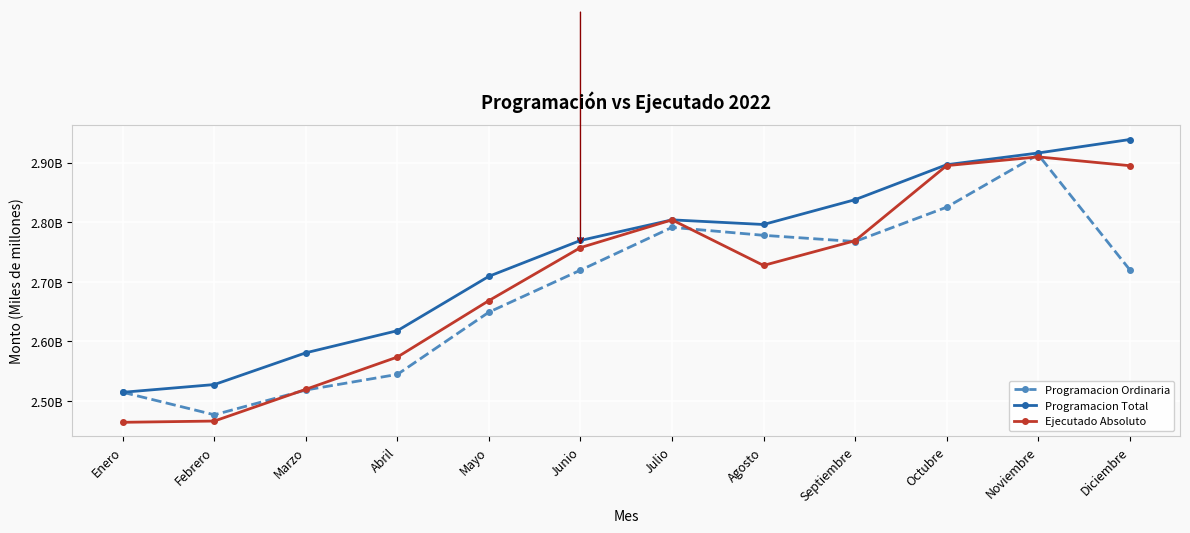

Which series has the widest spread of values?

Ejecutado Absoluto